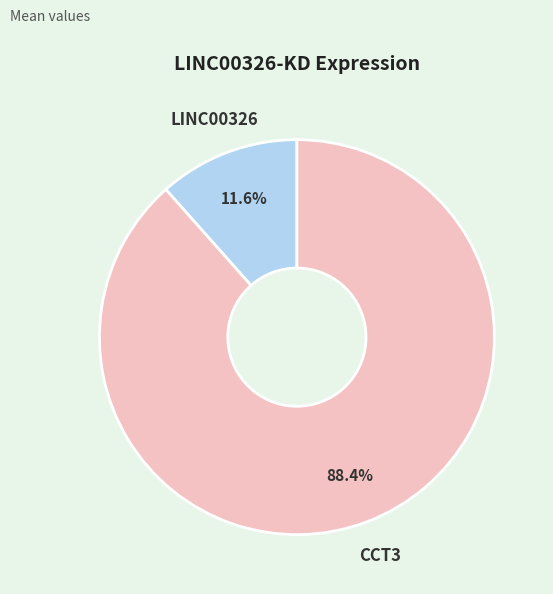

How many slices are in this pie chart?

2